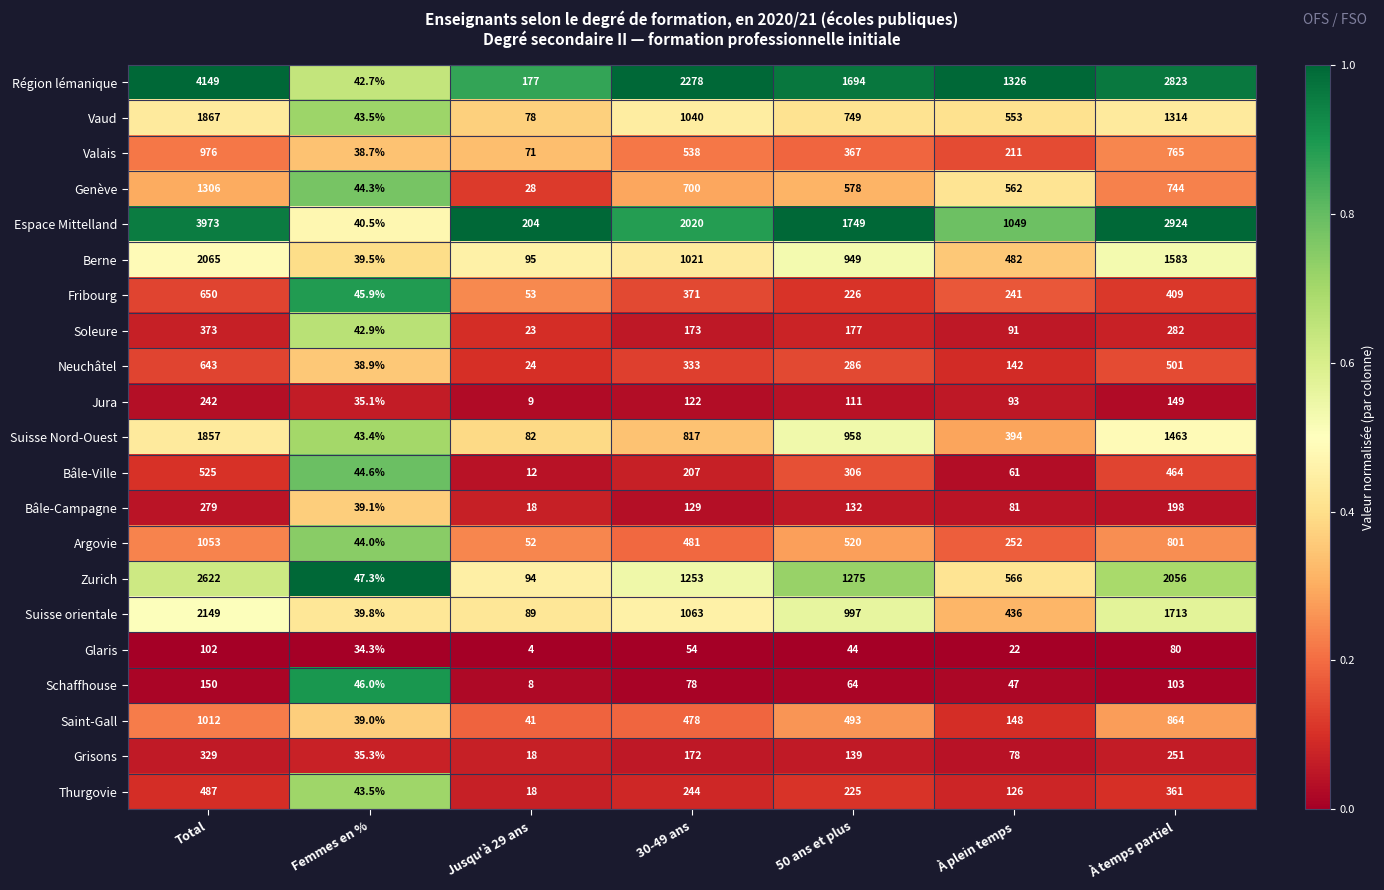

Which category has the highest value in the Vaud series?

Total